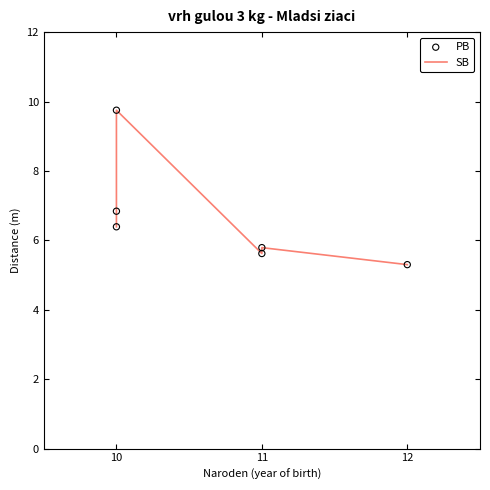

What are all the series names shown in the legend?

SB, PB